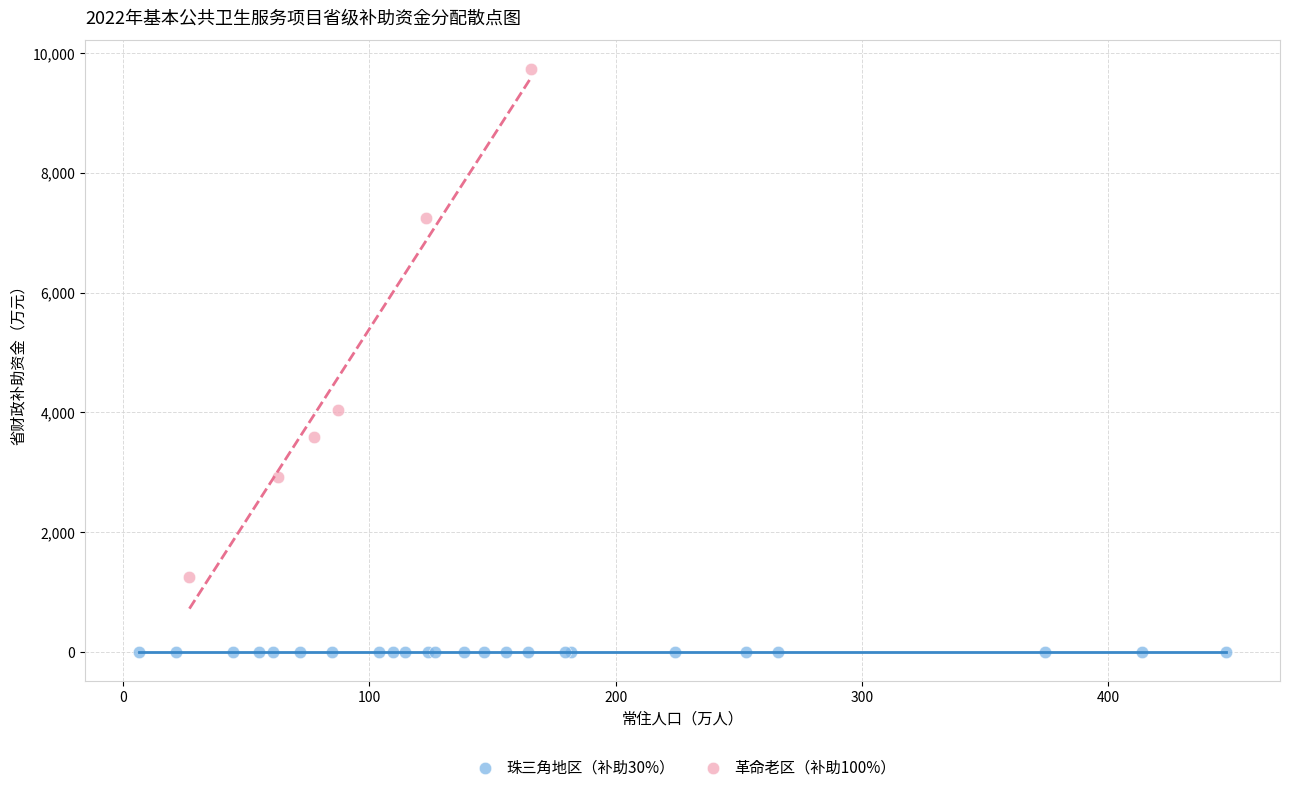

Which series contains the lowest Y value?

珠三角地区（补助30%）